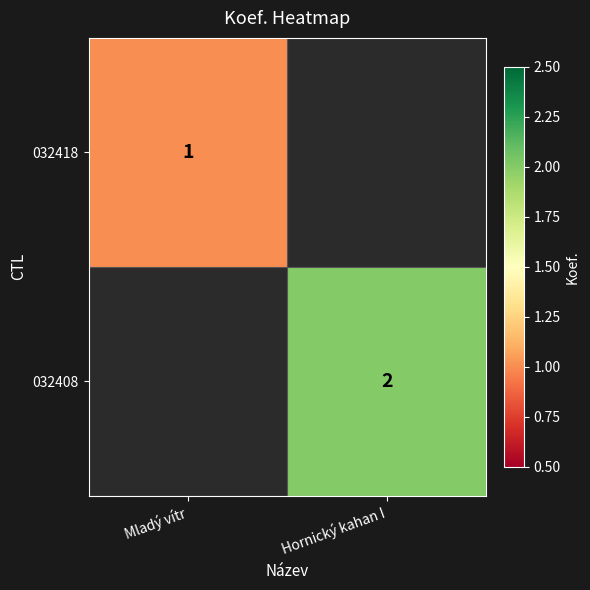

The value of 032408 at Hornický kahan I is 2. True or false?

True